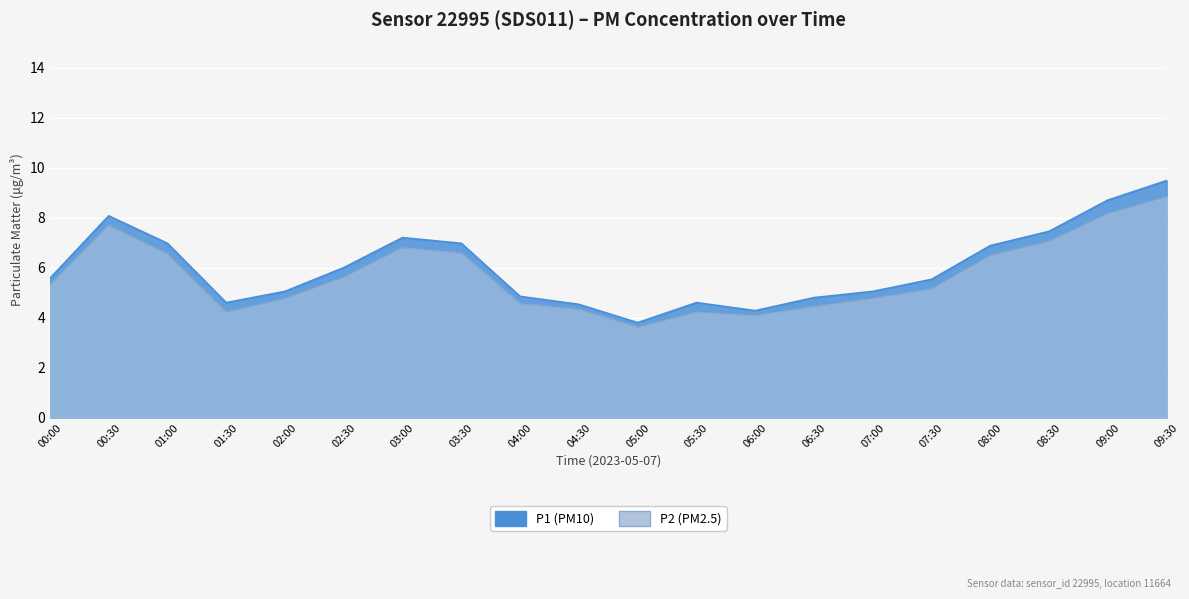

Reading left to right, transcribe all the data shown in this chart.

P1: 5.6	8.1	7.0	4.6	5.0	6.0	7.2	7.0	4.8	4.5	3.8	4.6	4.3	4.8	5.0	5.5	6.9	7.5	8.7	9.5
P2: 5.3	7.7	6.5	4.2	4.8	5.6	6.8	6.6	4.5	4.3	3.6	4.2	4.1	4.4	4.8	5.1	6.5	7.0	8.2	8.8